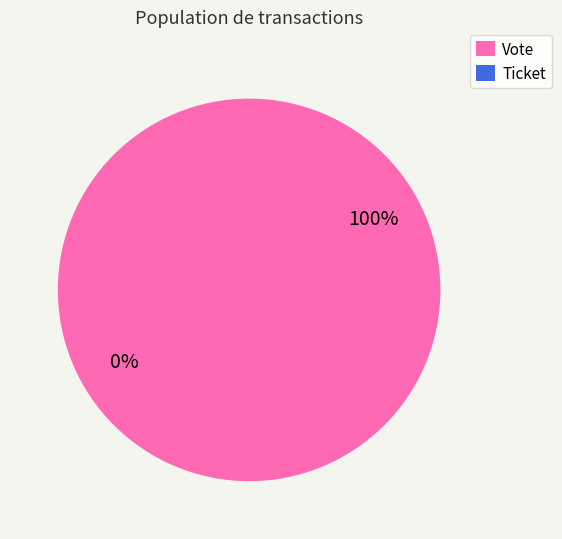

Which slice is the largest?

Vote